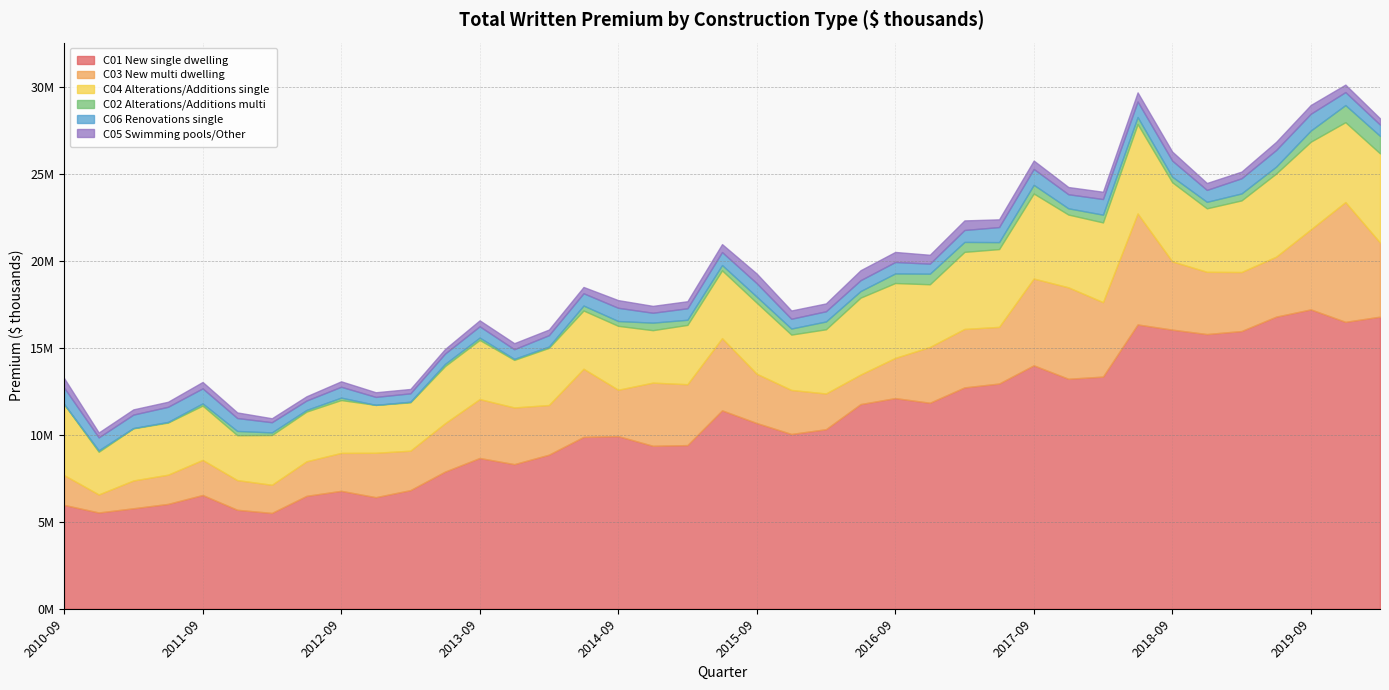

Which series has the widest spread of values?

C01 New single dwelling